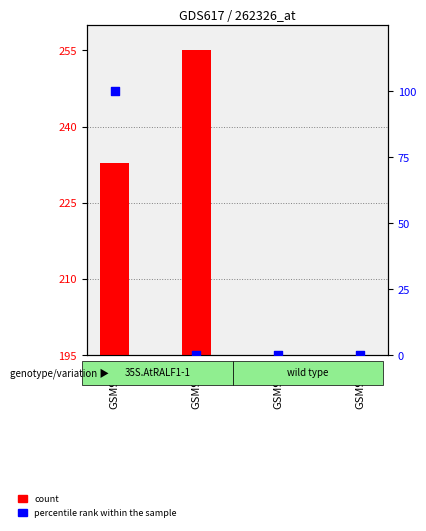

At how many categories does at least one series exceed 7?

4